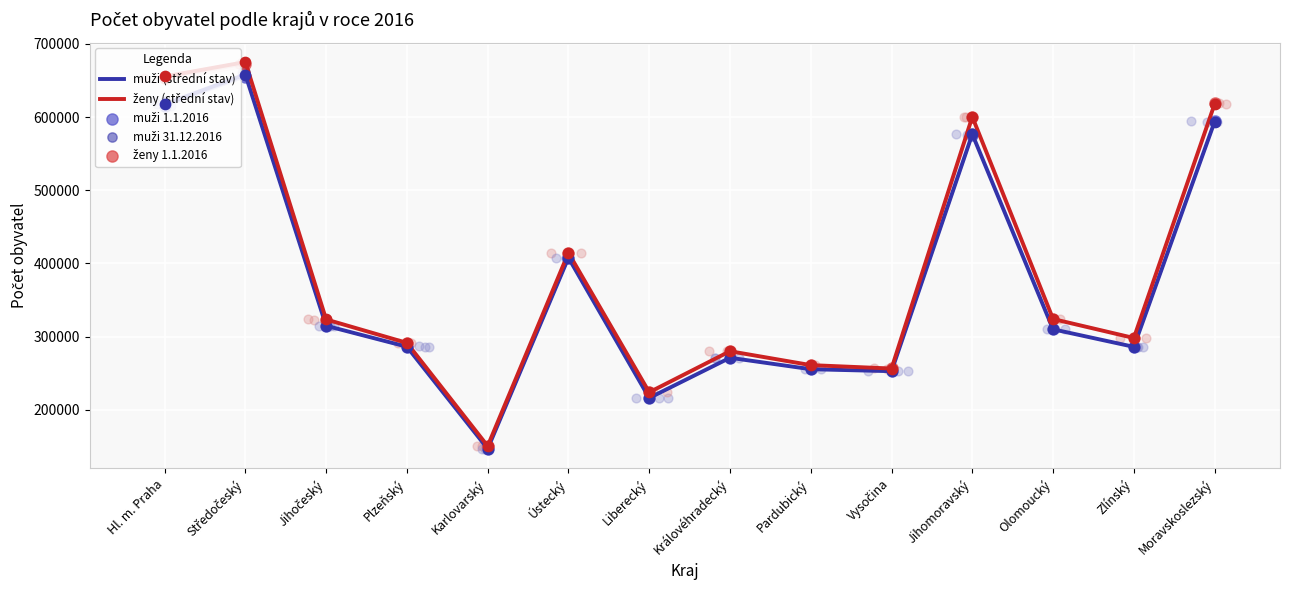

Which series has the widest spread of Y values?

ženy (střední stav)